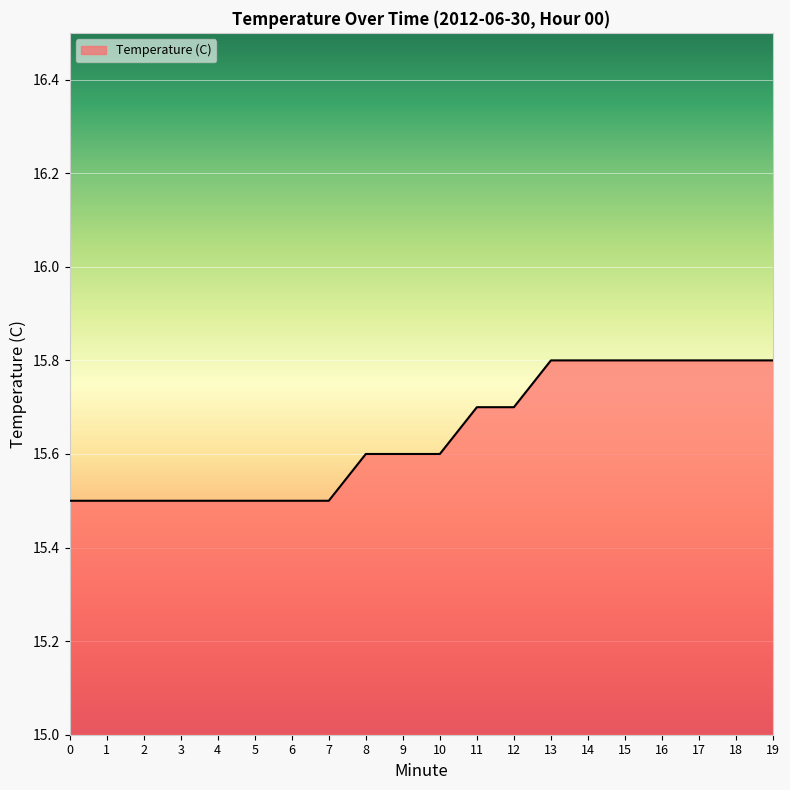

What is the average value?

15.6